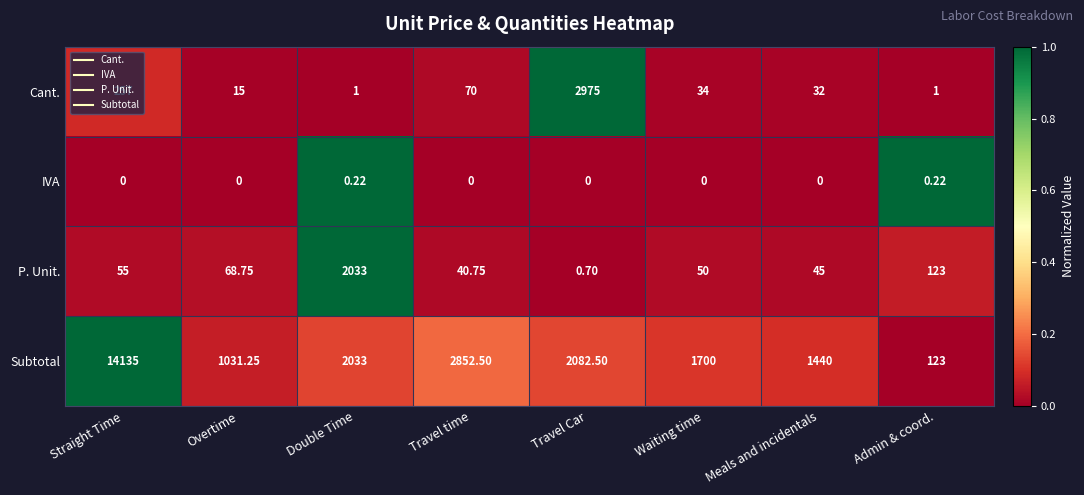

Rank the series by their maximum value, from lowest to highest.

IVA, P. Unit., Cant., Subtotal